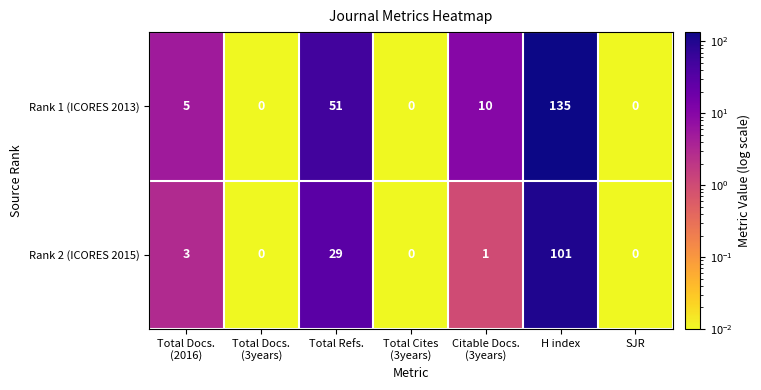

Reading right to left, list all the values displayed in this chart.

Rank 1 (ICORES 2013): 0	135	10	0	51	0	5
Rank 2 (ICORES 2015): 0	101	1	0	29	0	3